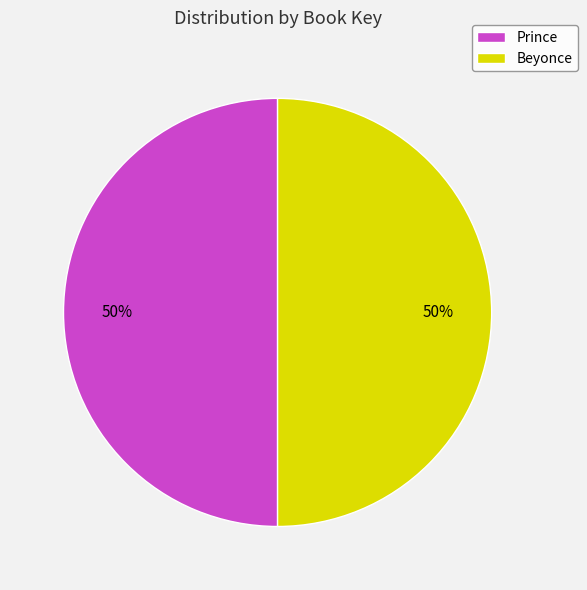

Do Prince and Beyonce together represent more than half of the pie?

Yes